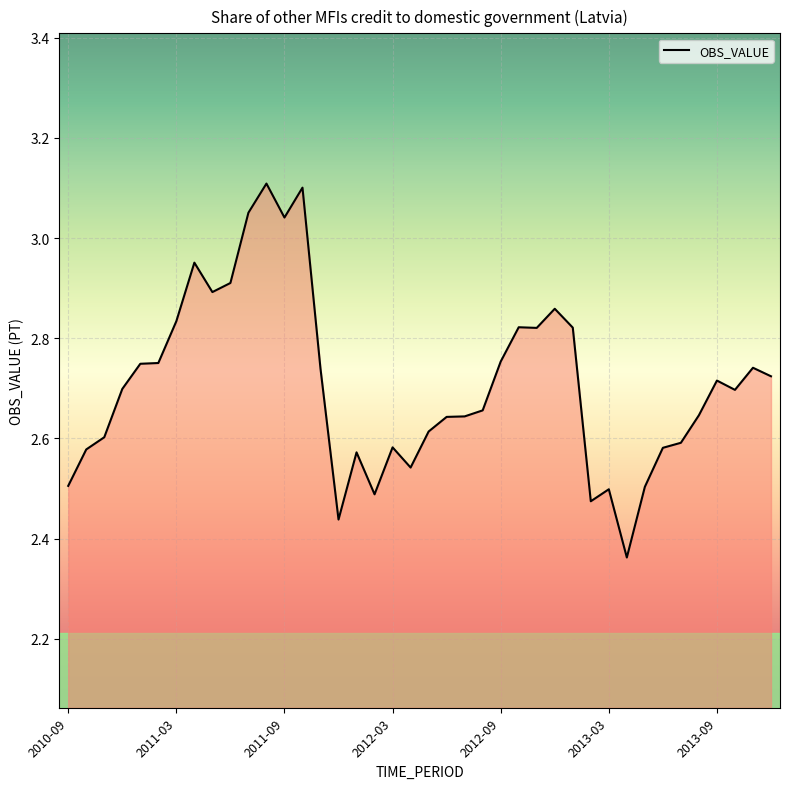

What is the difference between the maximum and minimum values?

0.7